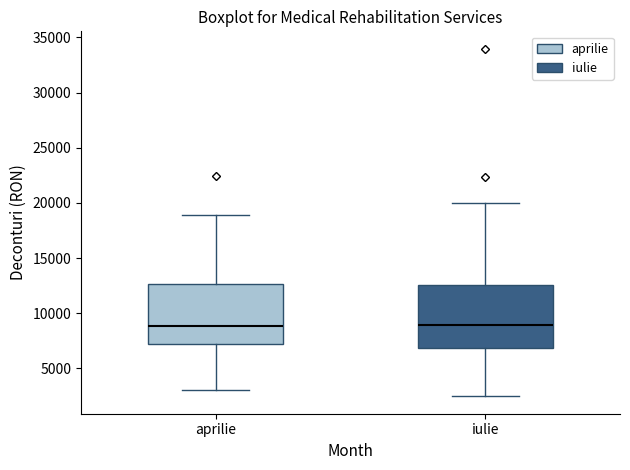

Where is the lower edge of the box for iulie on the y-axis? The values are not printed on the chart, so give them approximately, as read against the axis.

7000